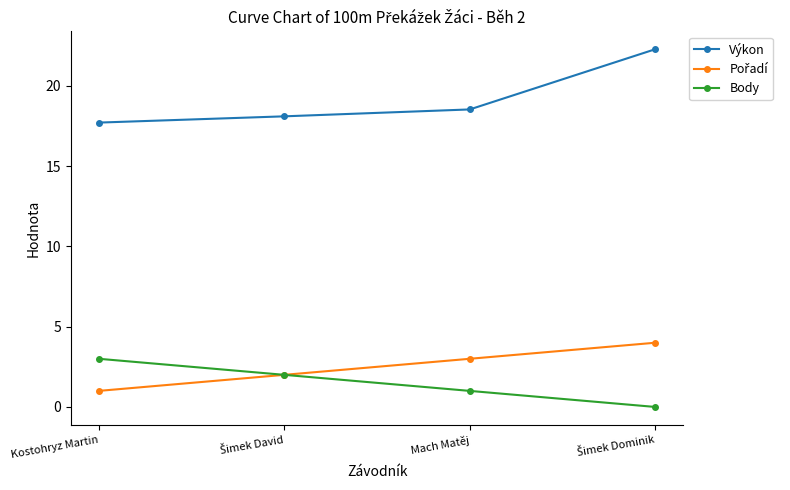

What is the highest value of the Výkon series?

22.3